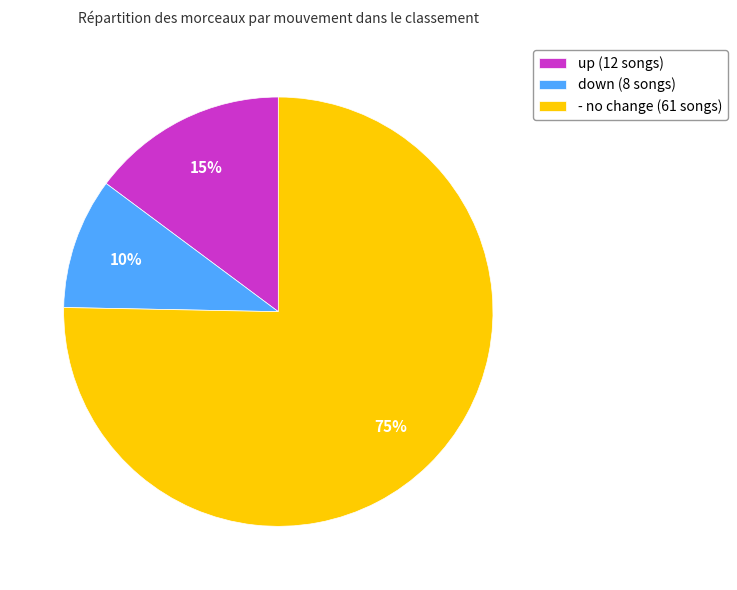

To the nearest percent, what is the difference between the largest and smallest slice percentages?

65%